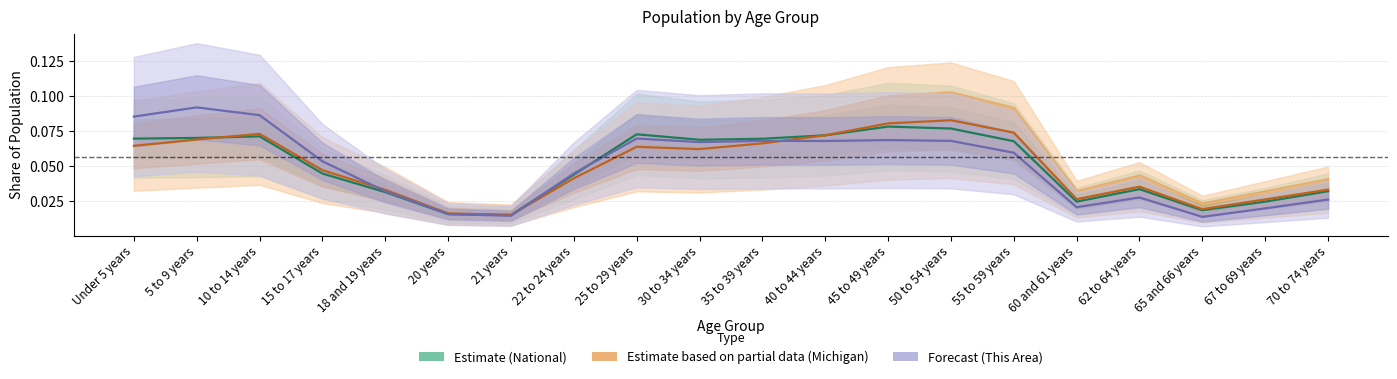

True or false: Estimate based on partial data has a value of 0.1 at 50 to 54 years.

True